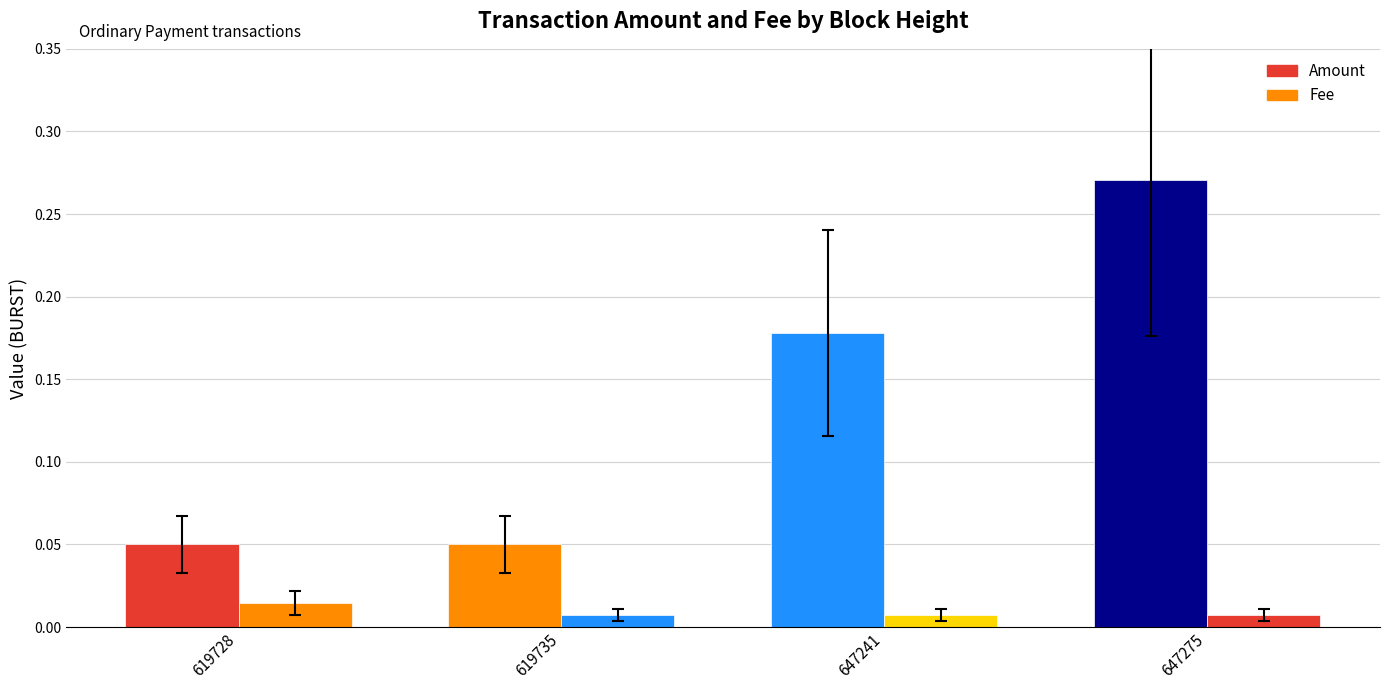

What is the difference between the second highest and second lowest values in the Amount series?

0.1